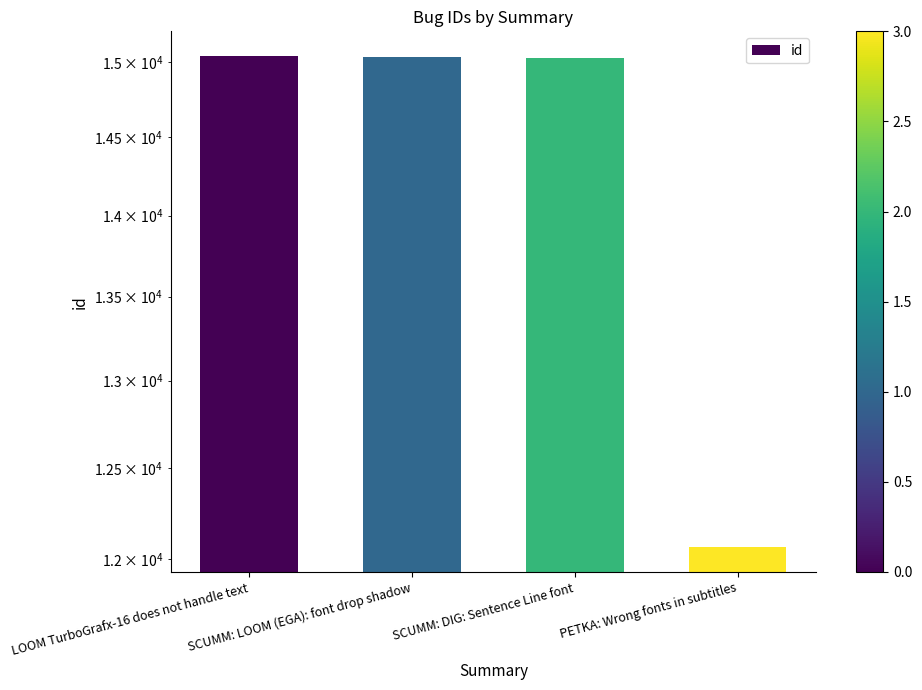

Which label corresponds to the largest value in the chart?

LOOM TurboGrafx-16 does not handle text